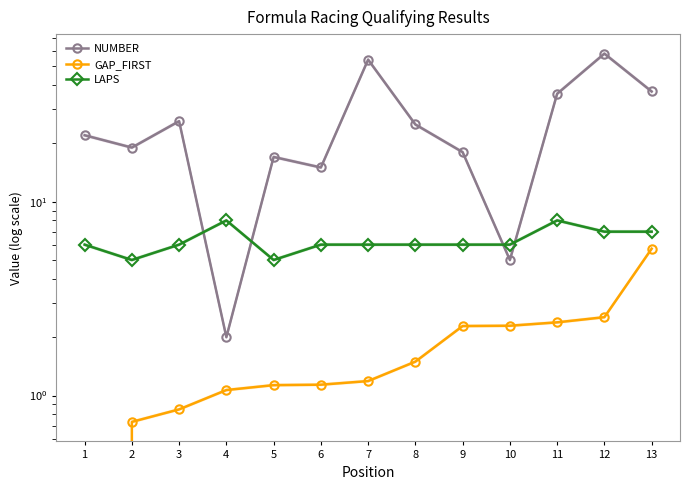

Which series has the widest spread of values?

NUMBER